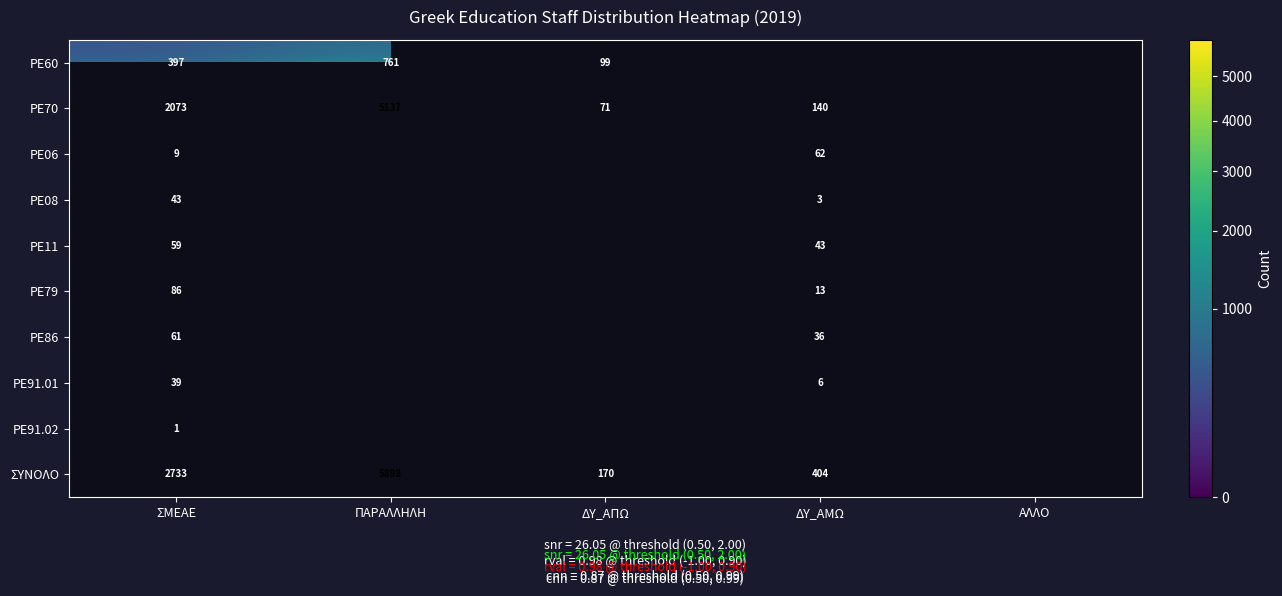

At ΣΜΕΑΕ, list the series in order from smallest to largest.

PE91.02, PE06, PE91.01, PE08, PE11, PE86, PE79, PE60, PE70, ΣΥΝΟΛΟ